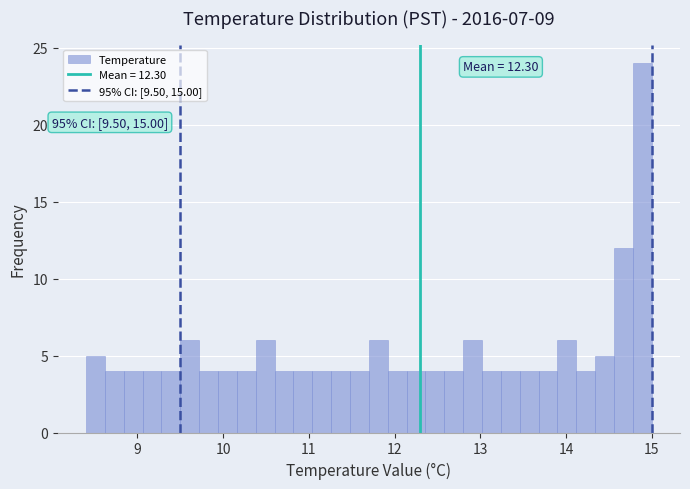

Read against the x-axis, roughly where is the centre of the tallest bar?

14.9